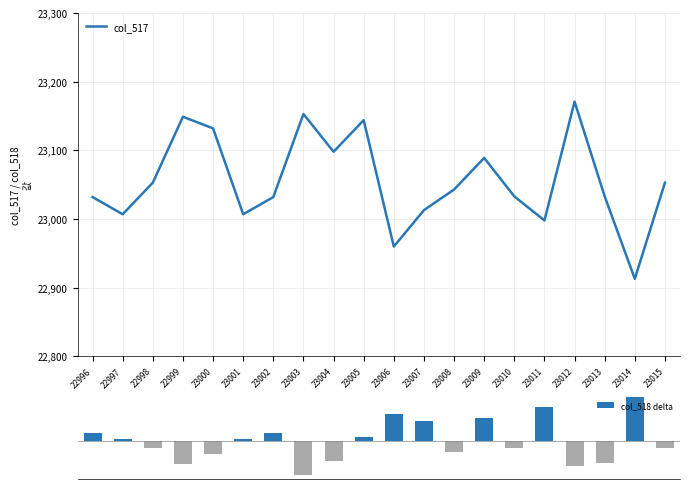

Is it true that col_517 equals 23032.0 at 22996?

True